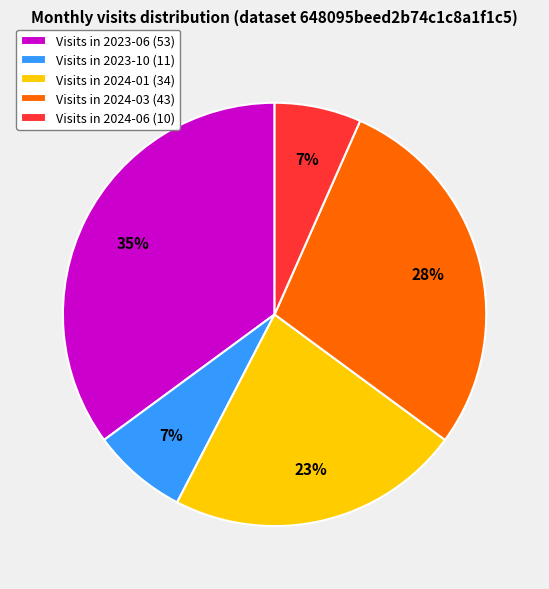

To the nearest percent, what is the average slice percentage?

20%